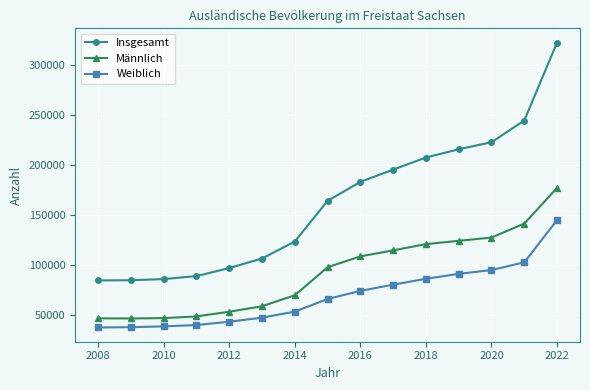

Rank the series by their average value, from highest to lowest.

Insgesamt, Männlich, Weiblich